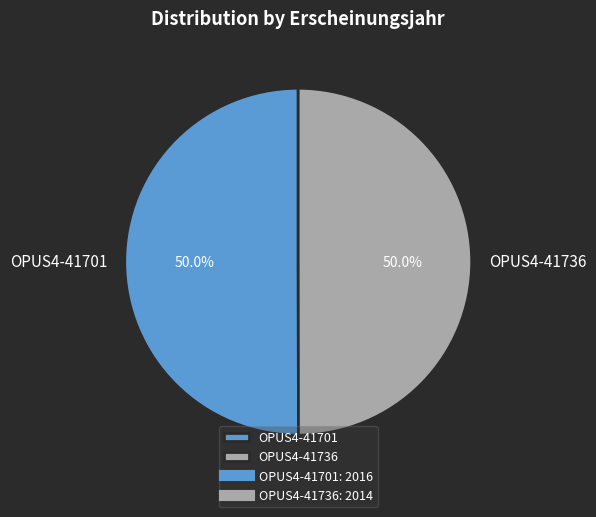

What percentage is NOT represented by OPUS4-41736?

50.0%